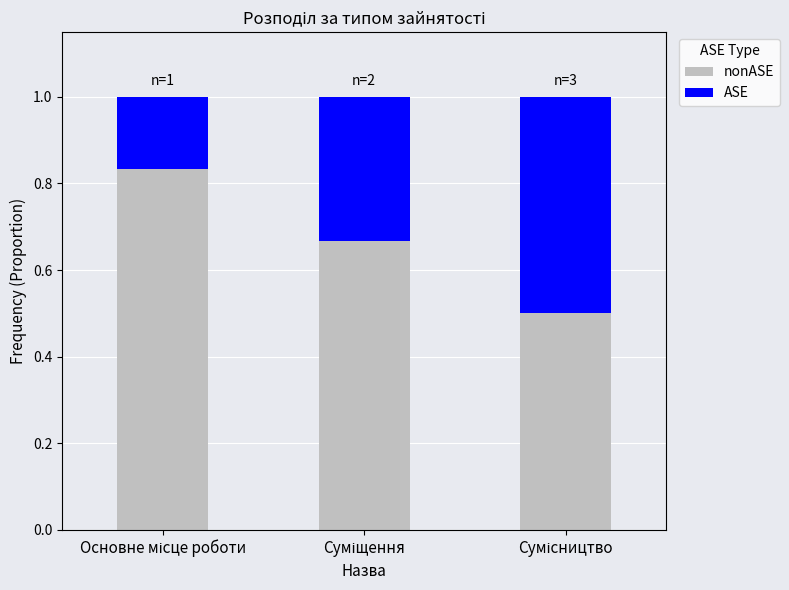

How many bars are there in total?

3